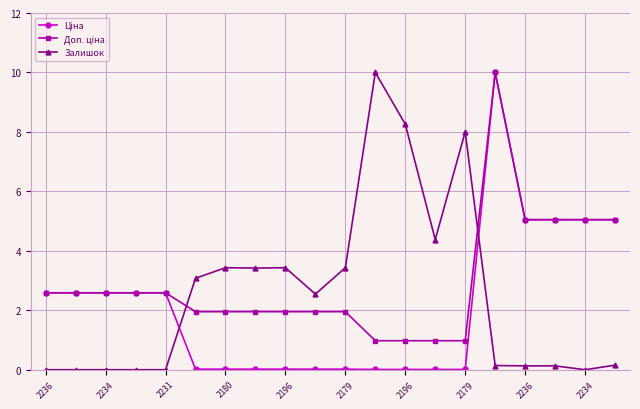

True or false: Залишок has more than 0 points higher than both neighbors.

True